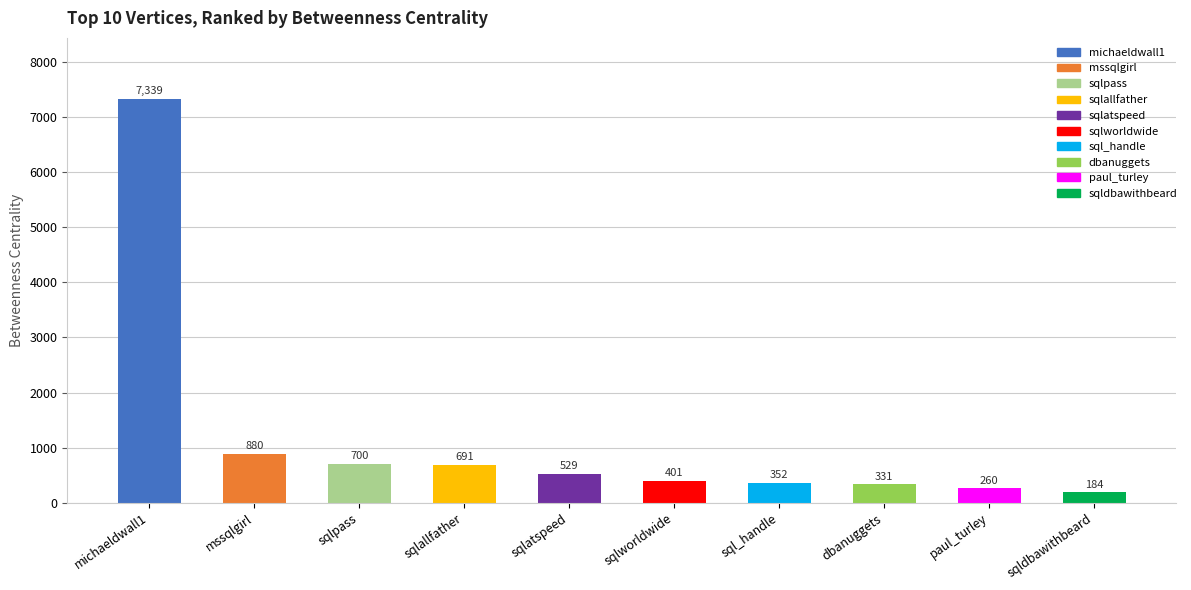

What is the change in value from sqlpass to sqldbawithbeard?

-516.0